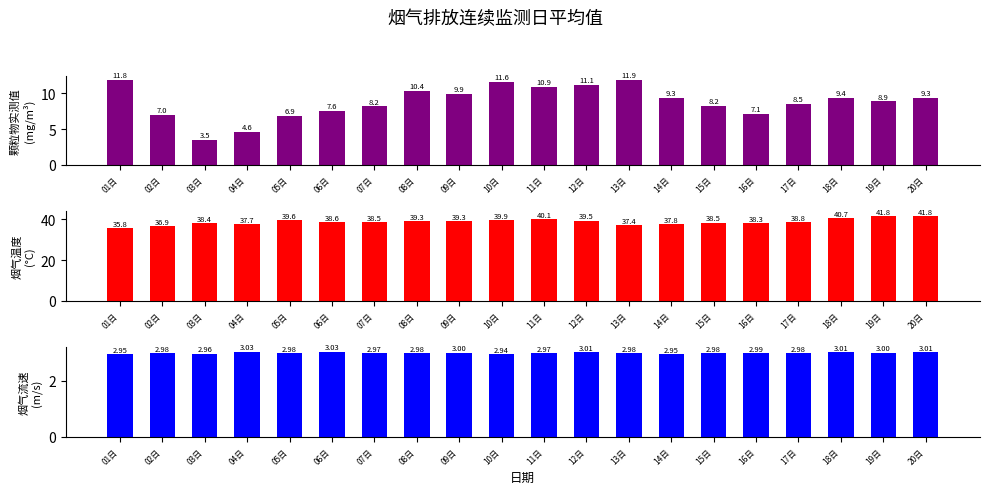

Which has a higher value, 03日 or 08日?

08日